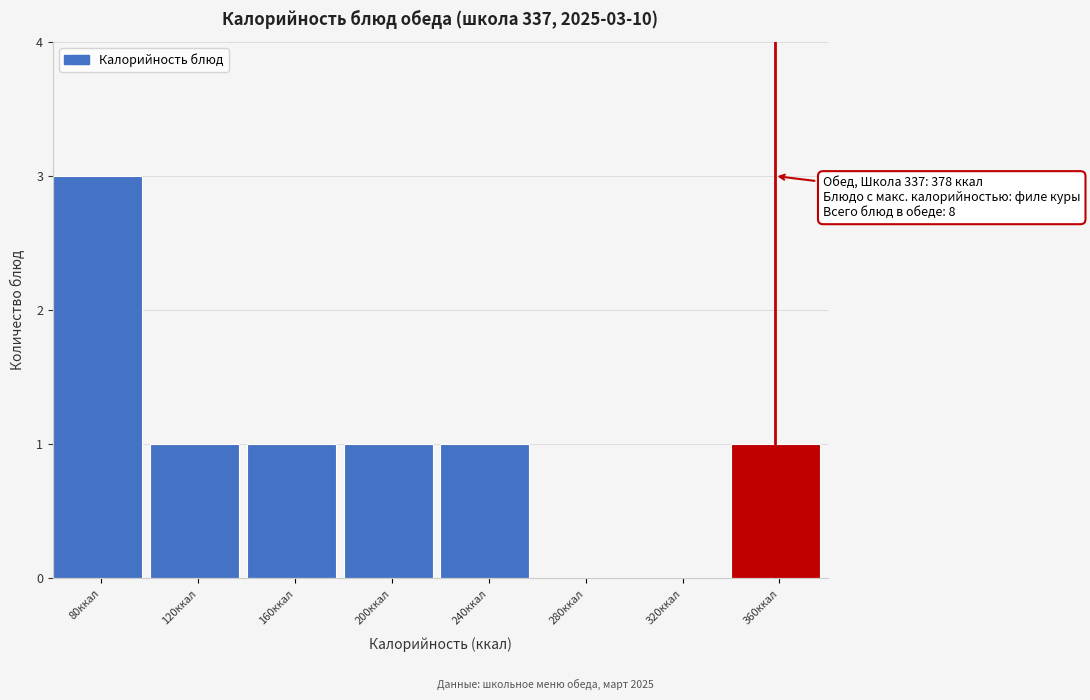

Reading left to right, what are all the values shown in this chart?

80ккал=3	120ккал=1	160ккал=1	200ккал=1	240ккал=1	280ккал=0	320ккал=0	360ккал=1